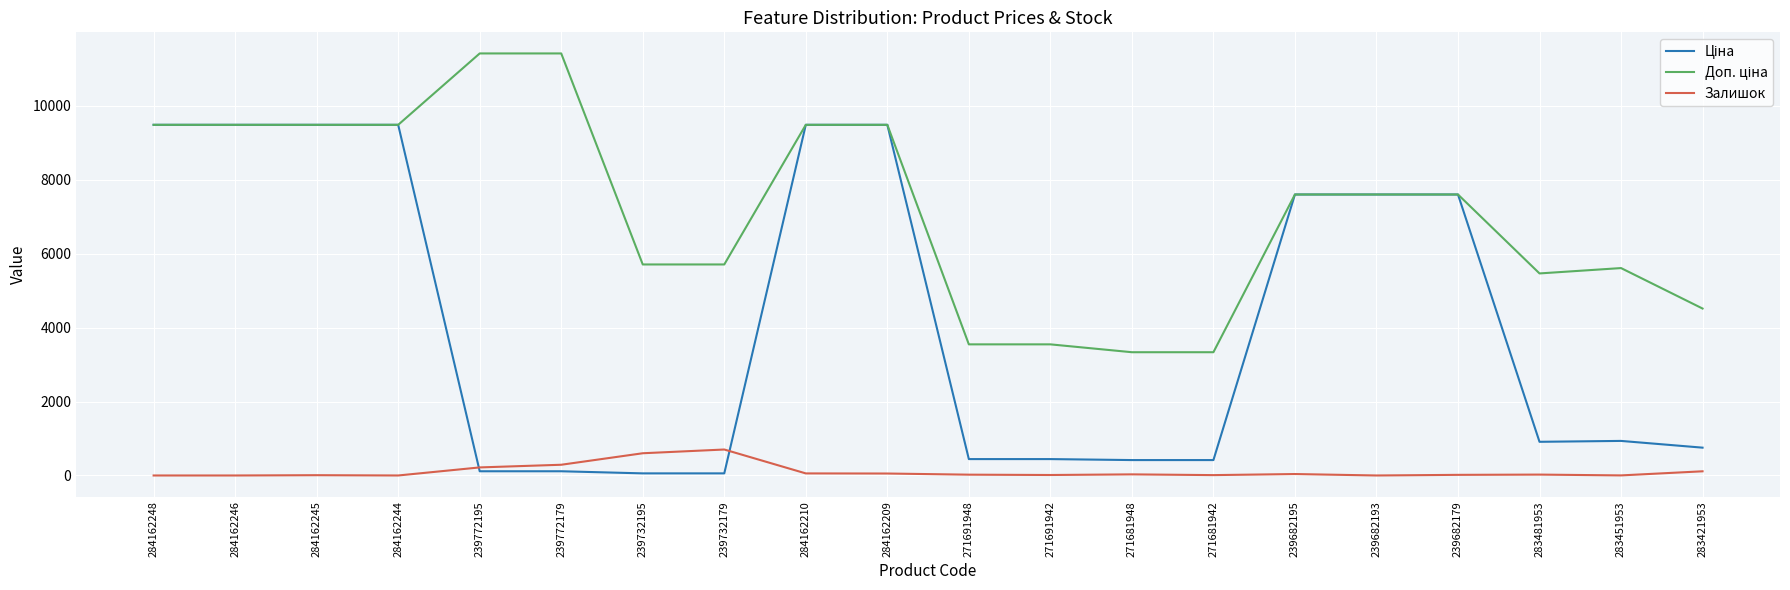

How many lines are shown in the chart?

3